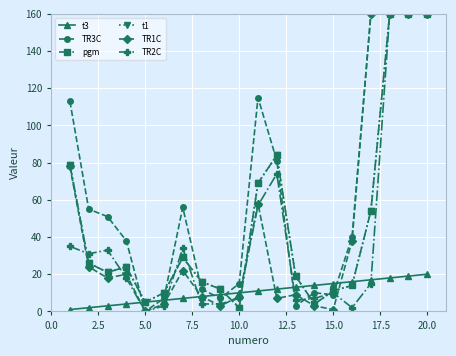

Does the chart have visible grid lines?

Yes